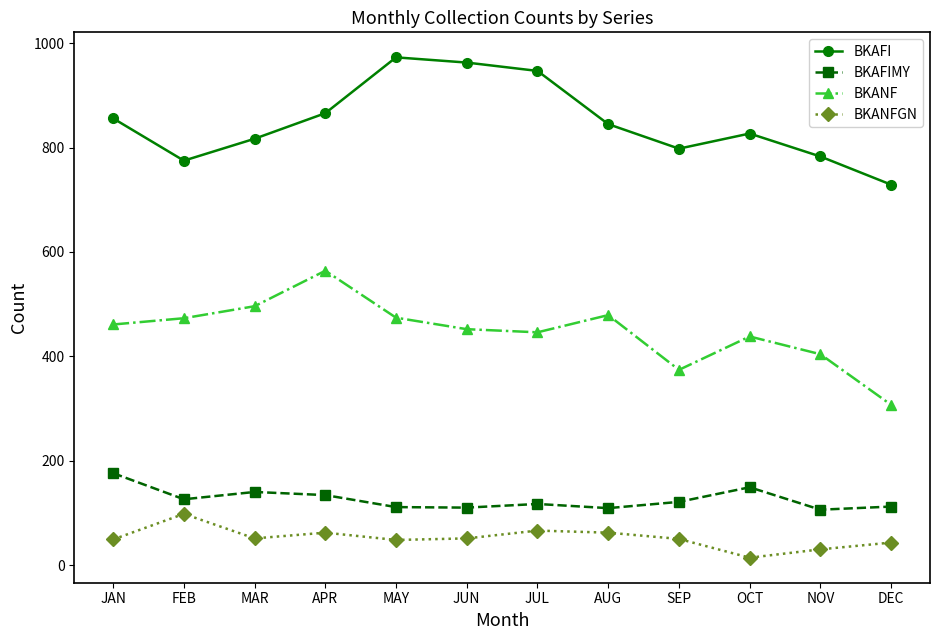

At which category does BKANF reach its first local peak?

APR